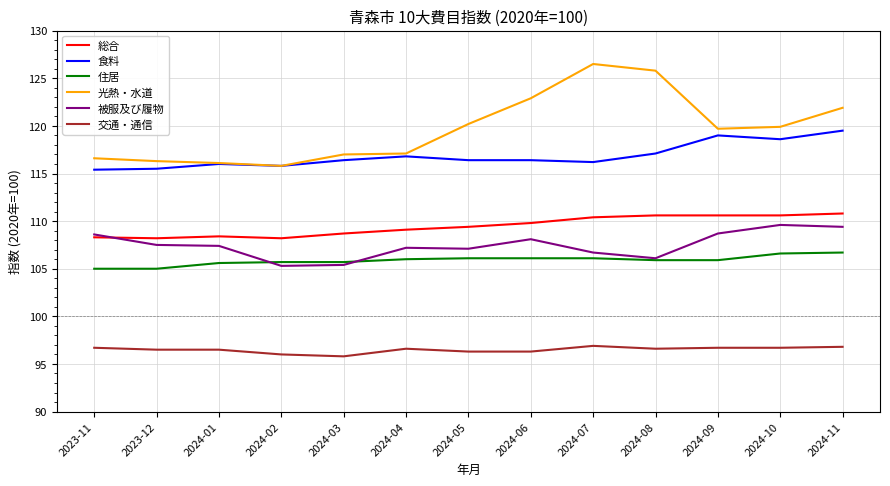

What value does the 交通・通信 series have at 2024-04?

96.6